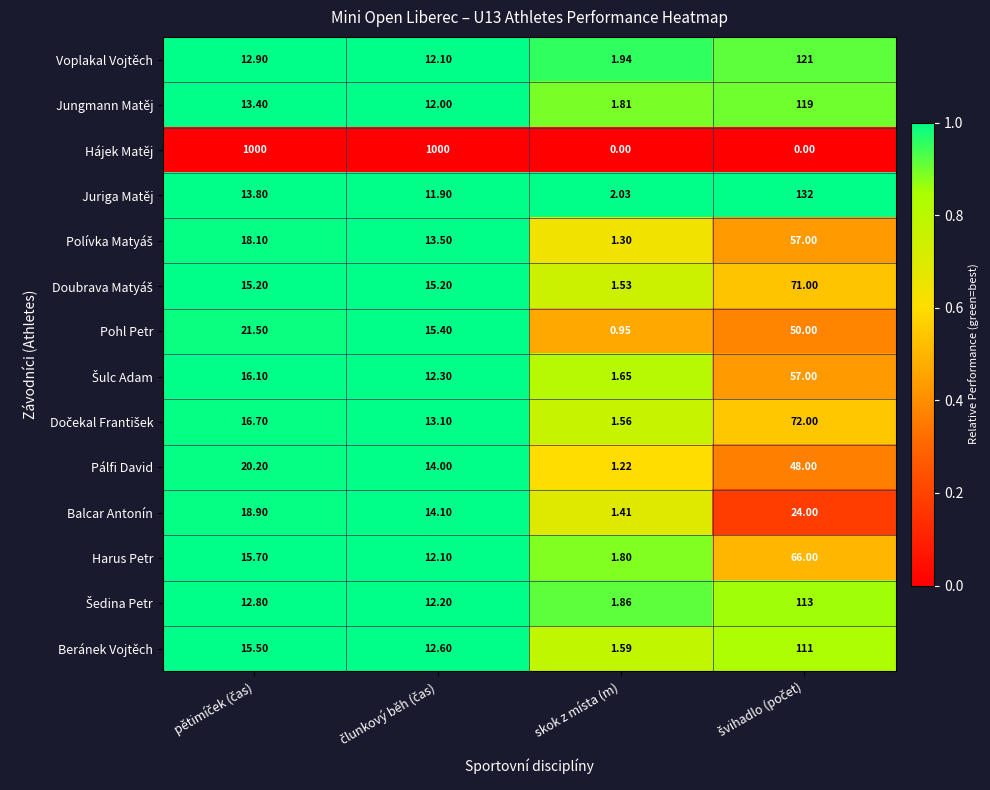

Which series has the largest total across all categories?

Hájek Matěj